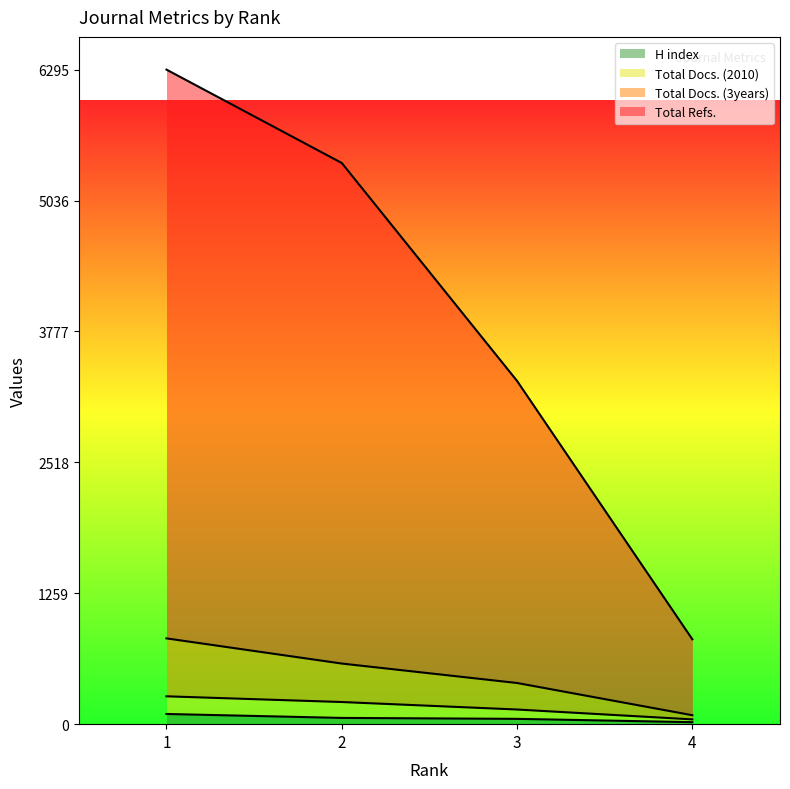

How many lines are shown in the chart?

4